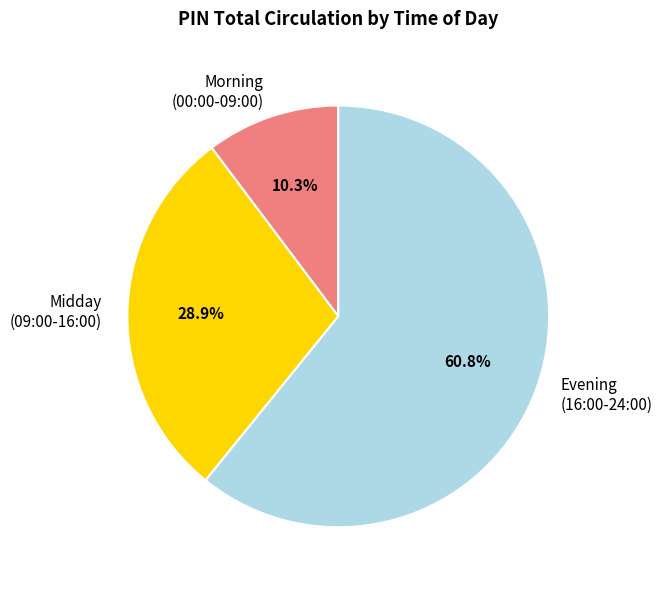

Rank the categories by value from highest to lowest.

Evening (16:00-24:00), Midday (09:00-16:00), Morning (00:00-09:00)